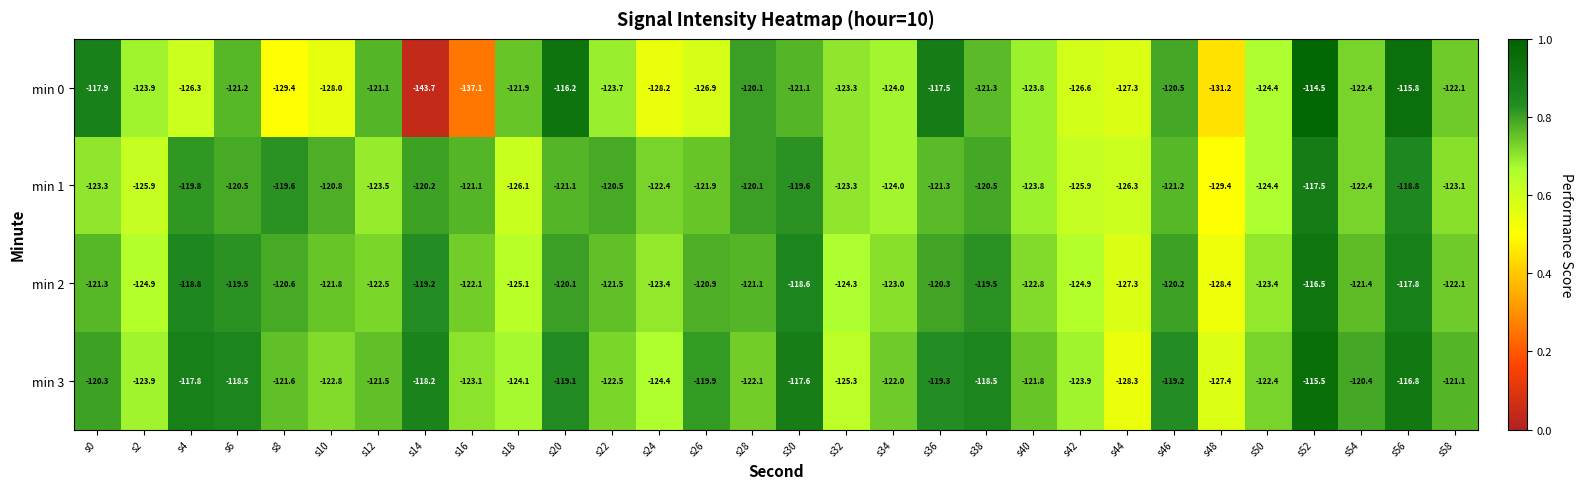

At which category is the sum across all series the highest?

s52